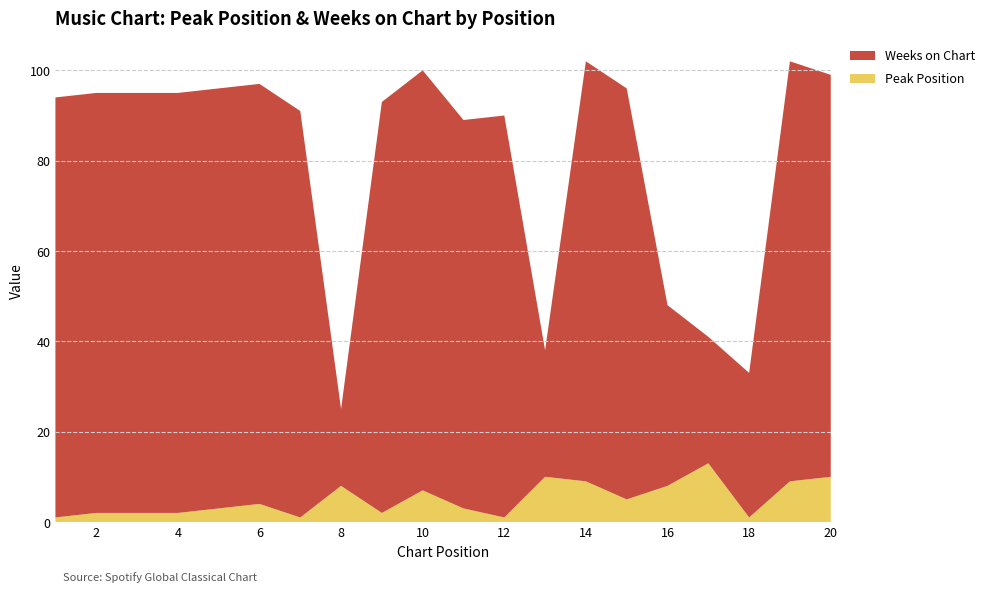

Reading right to left, what are all the values shown in this chart?

Peak Position: 20=10	19=9	18=1	17=13	16=8	15=5	14=9	13=10	12=1	11=3	10=7	9=2	8=8	7=1	6=4	5=3	4=2	3=2	2=2	1=1
Weeks on Chart: 20=89	19=93	18=32	17=28	16=40	15=91	14=93	13=28	12=89	11=86	10=93	9=91	8=17	7=90	6=93	5=93	4=93	3=93	2=93	1=93